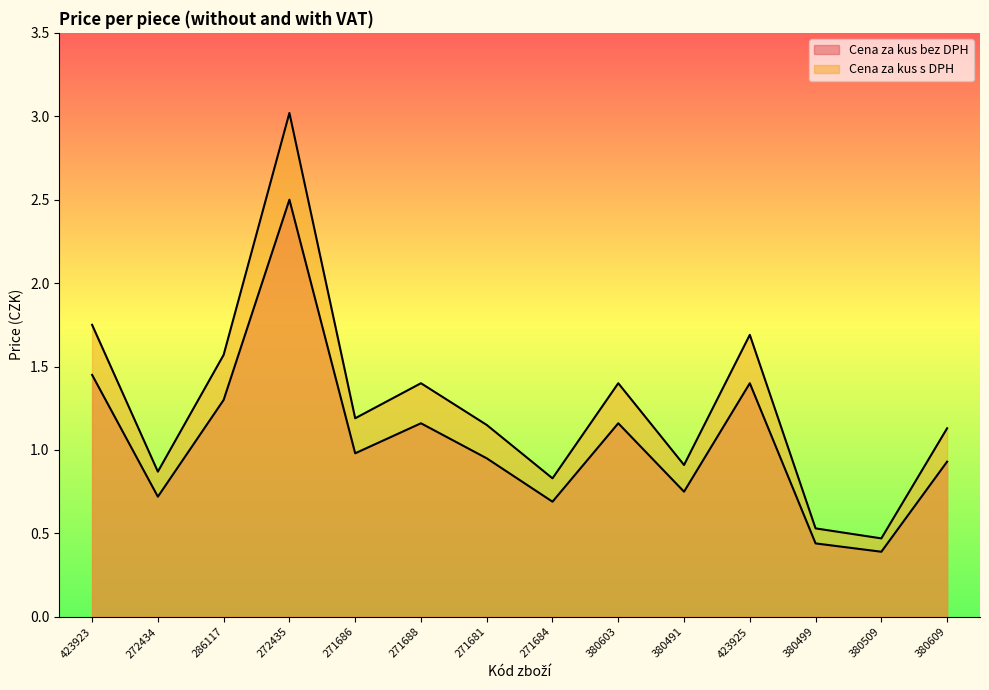

What are all the series names shown in the legend?

Cena za kus bez DPH, Cena za kus s DPH